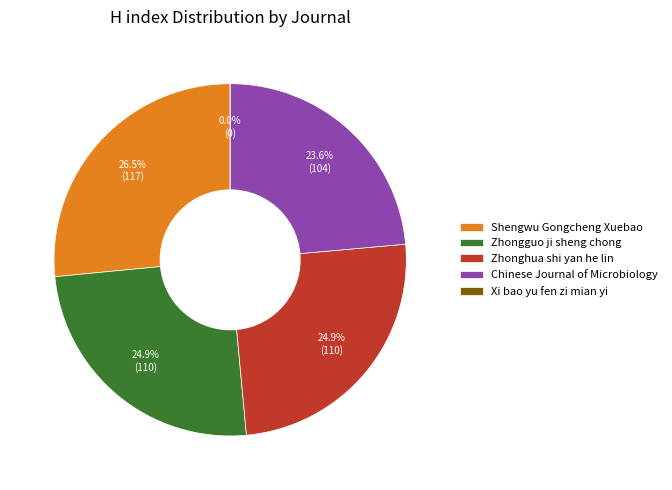

What percentage is the Zhongguo ji sheng chong slice, to the nearest percent?

25%